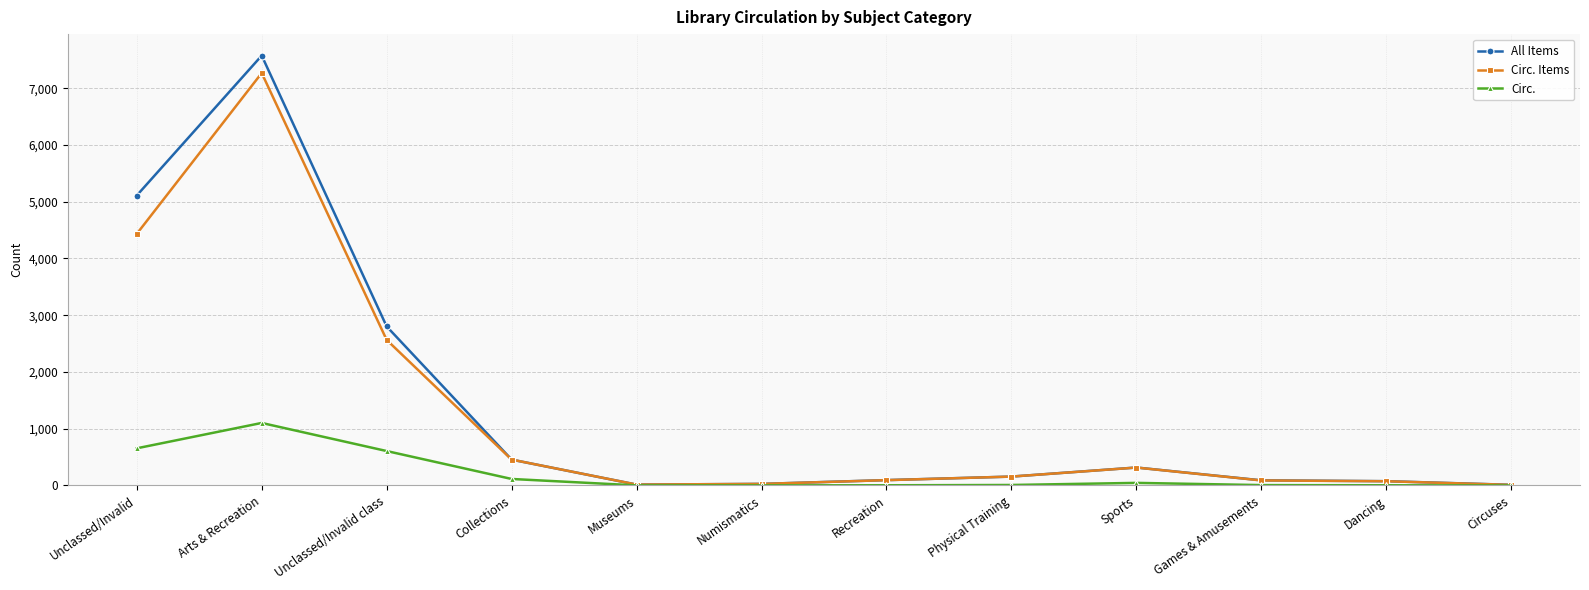

The Circ. series shows 369 at Unclassed/Invalid. True or false?

False